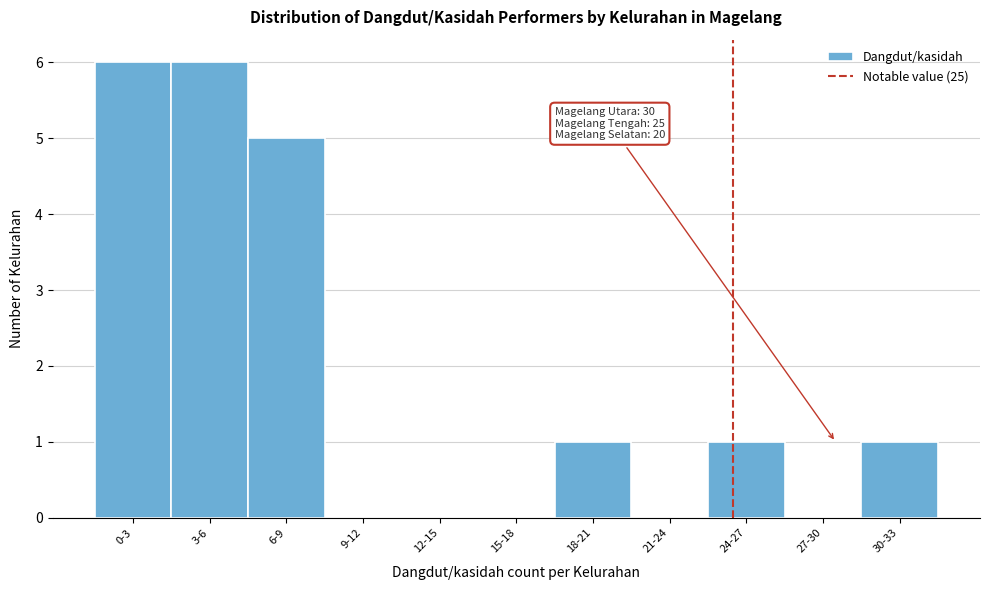

Reading left to right, what are all the values shown in this chart?

0-3=6	3-6=6	6-9=5	9-12=0	12-15=0	15-18=0	18-21=1	21-24=0	24-27=1	27-30=0	30-33=1